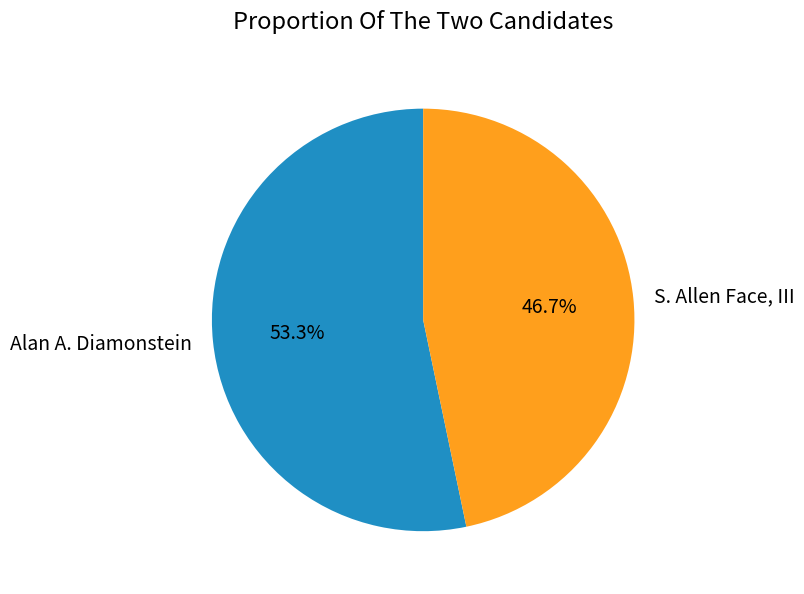

The Alan A. Diamonstein slice represents 45% of the pie. True or false?

False